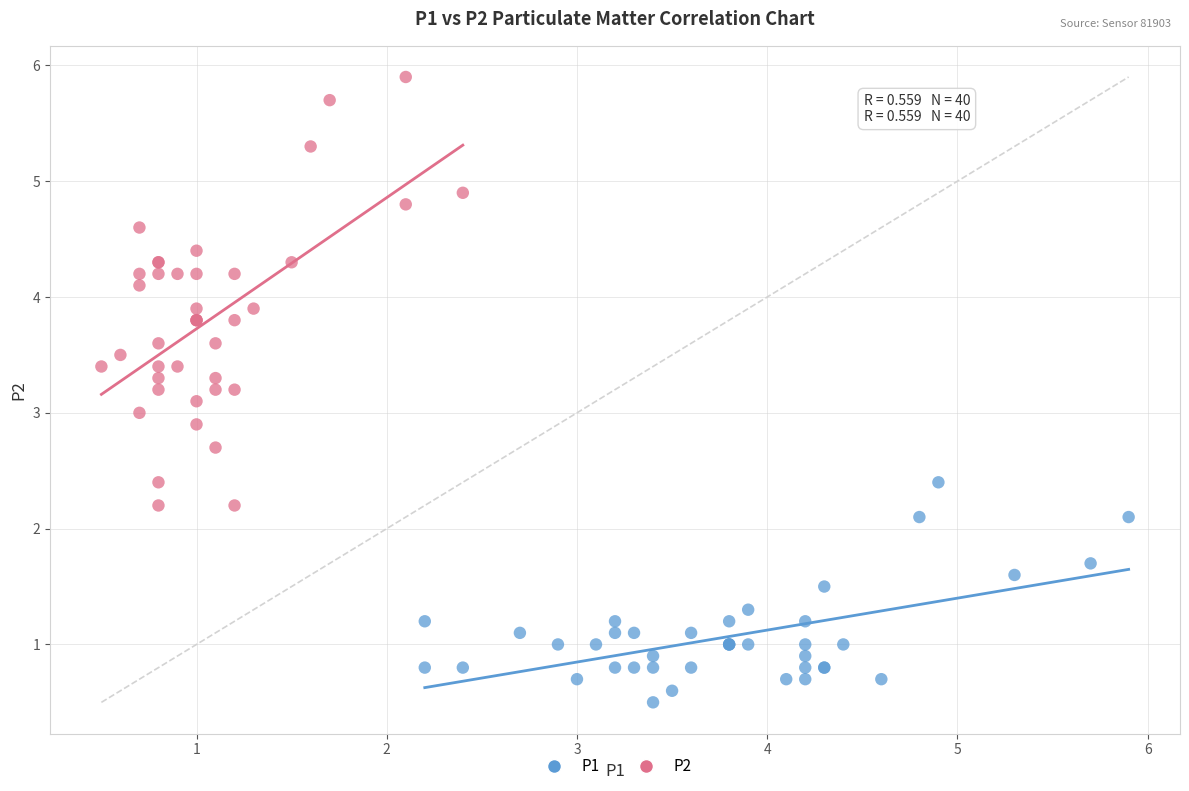

Which series has the largest Y range (max minus min)?

P2